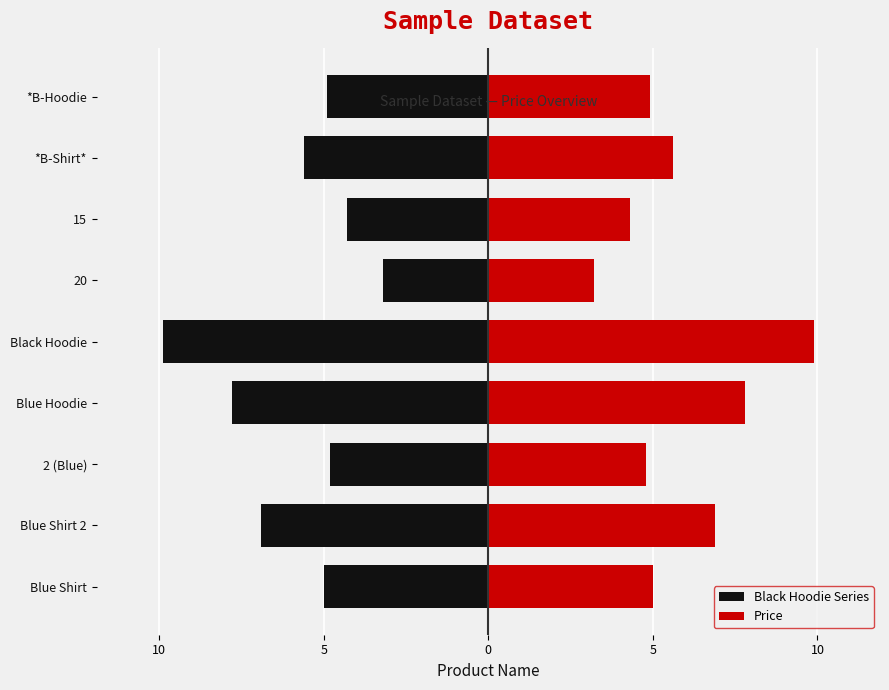

How many values in the Black Hoodie Series series exceed -5?

4